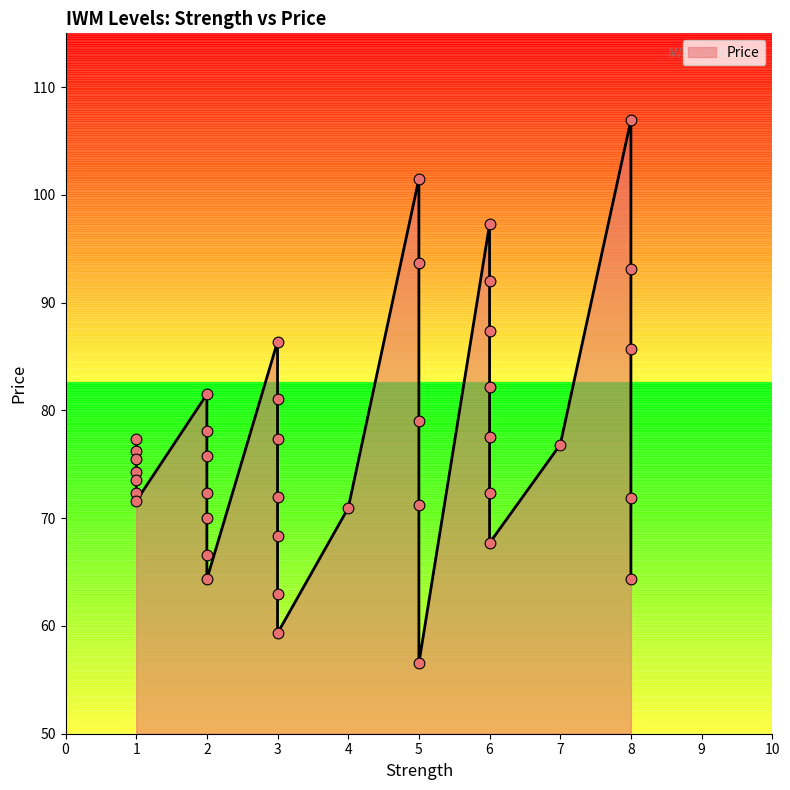

What is the change in value from 3 to 6?

-9.7